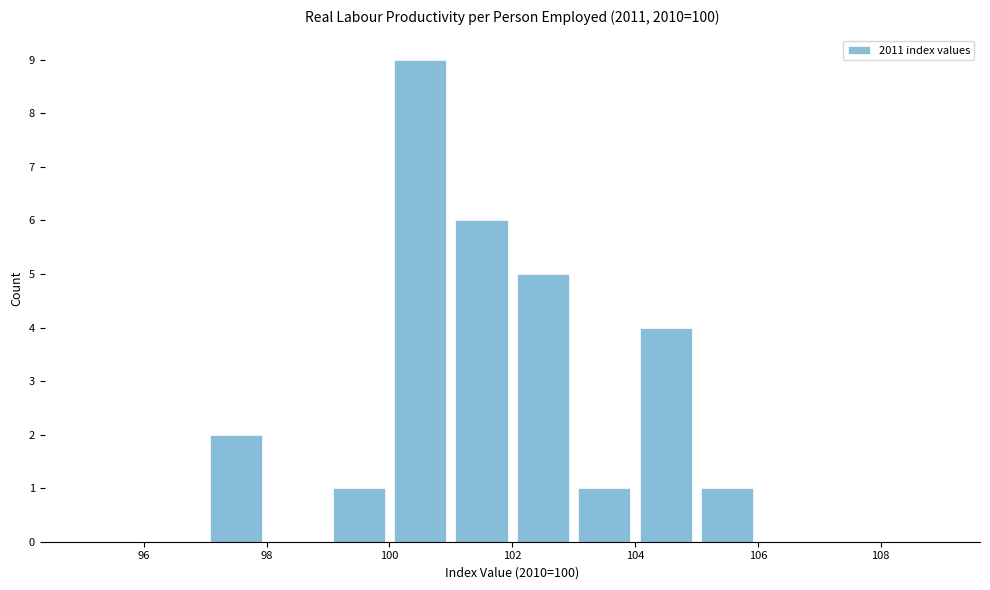

What is the height of the bar covering 101 to 102 on the x-axis? The values are not printed on the chart, so give them approximately, as read against the axis.

6